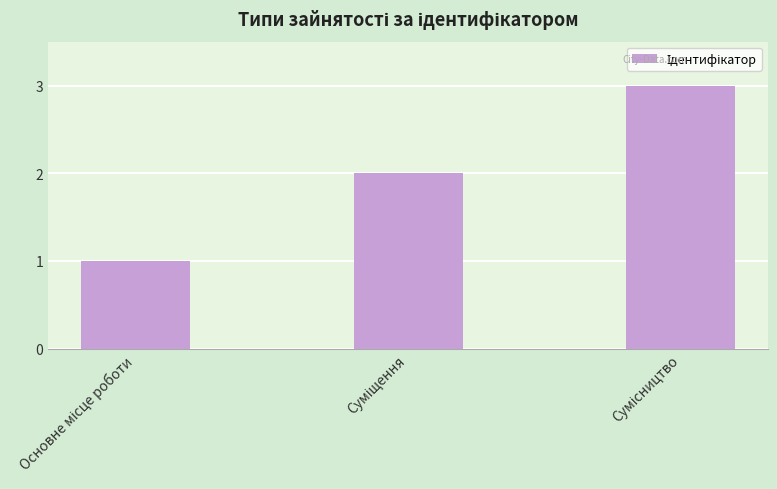

What is the maximum value shown in the chart?

3